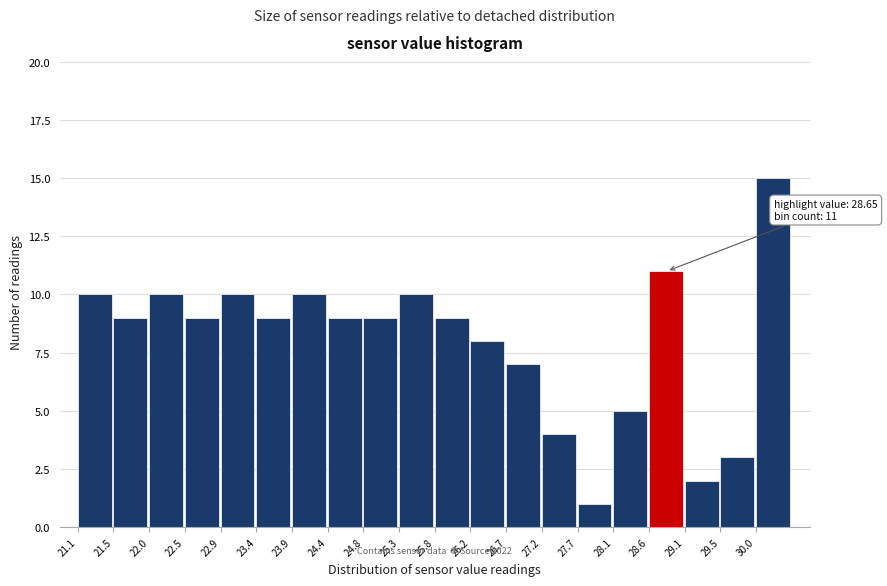

Which range on the x-axis has the tallest bar?

30.00 to 30.50